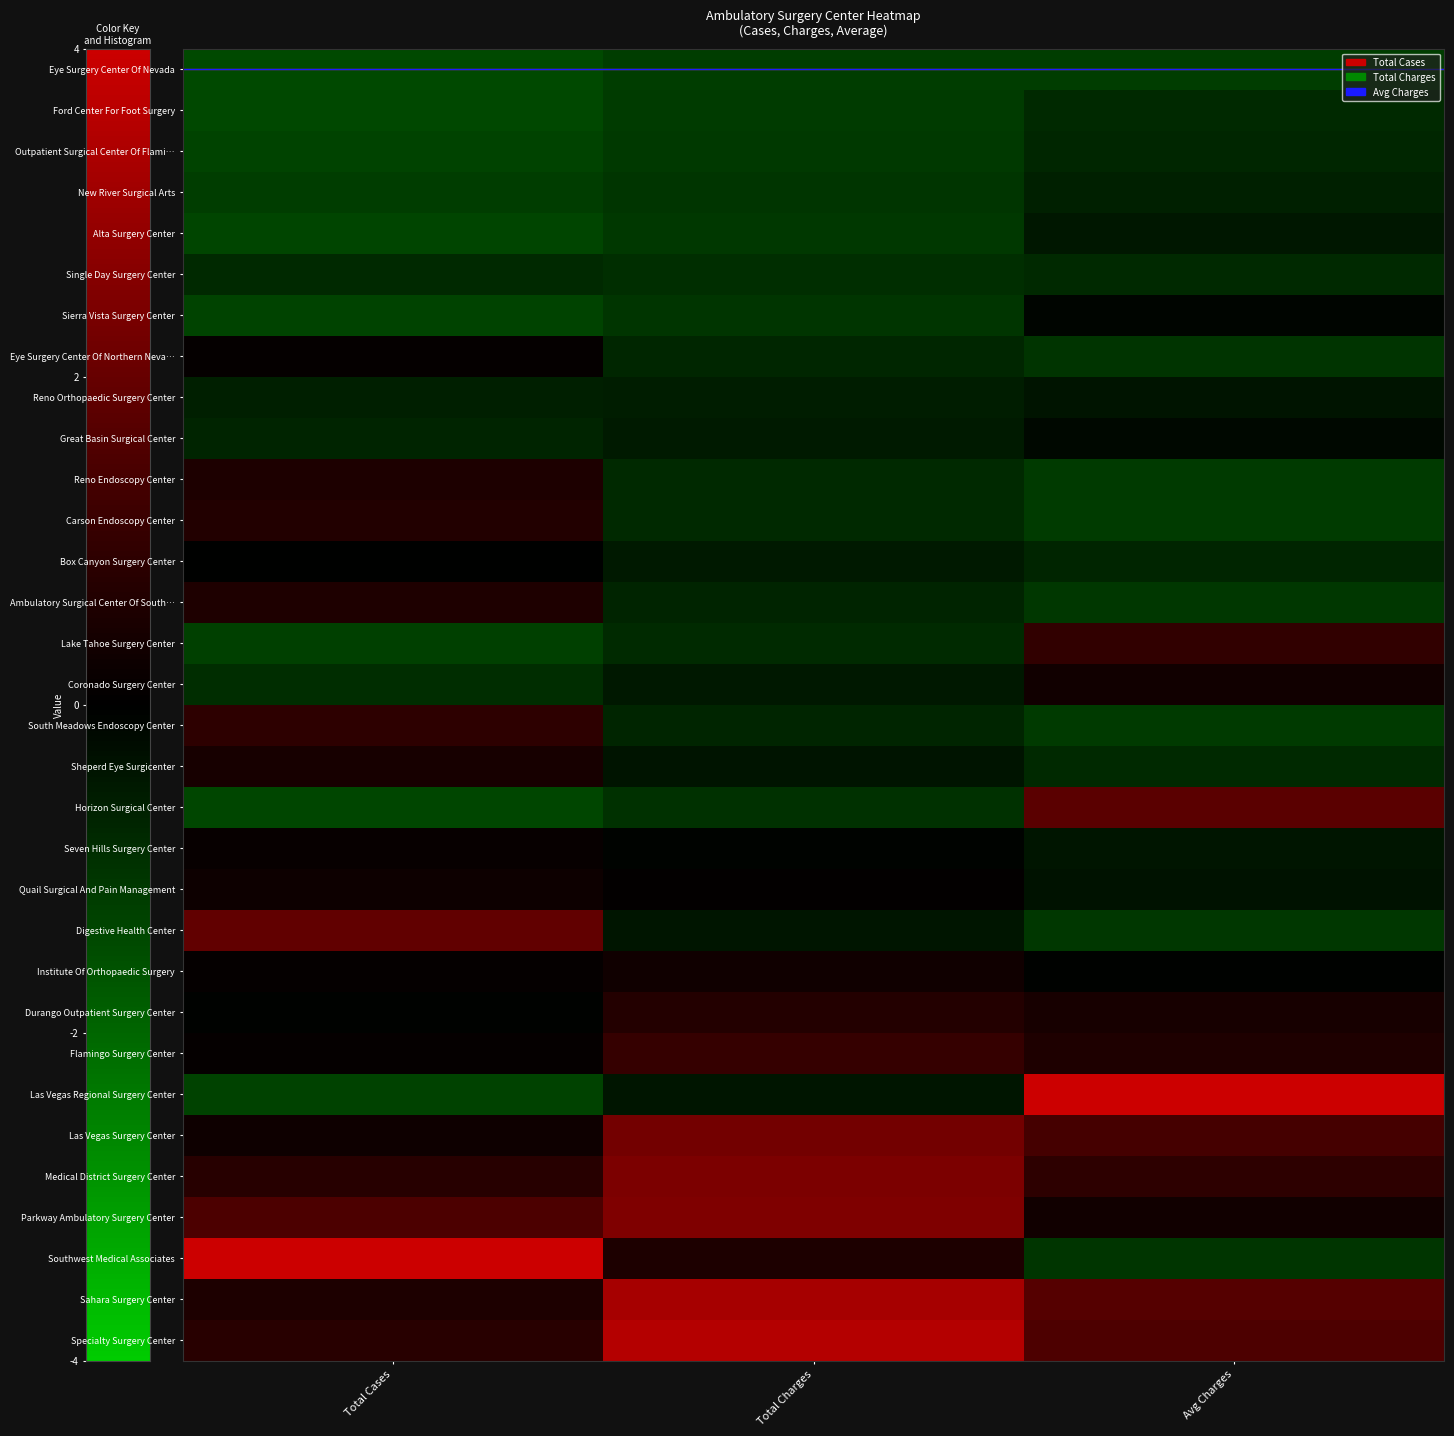

Which category has the lowest value across all series?

Total Cases